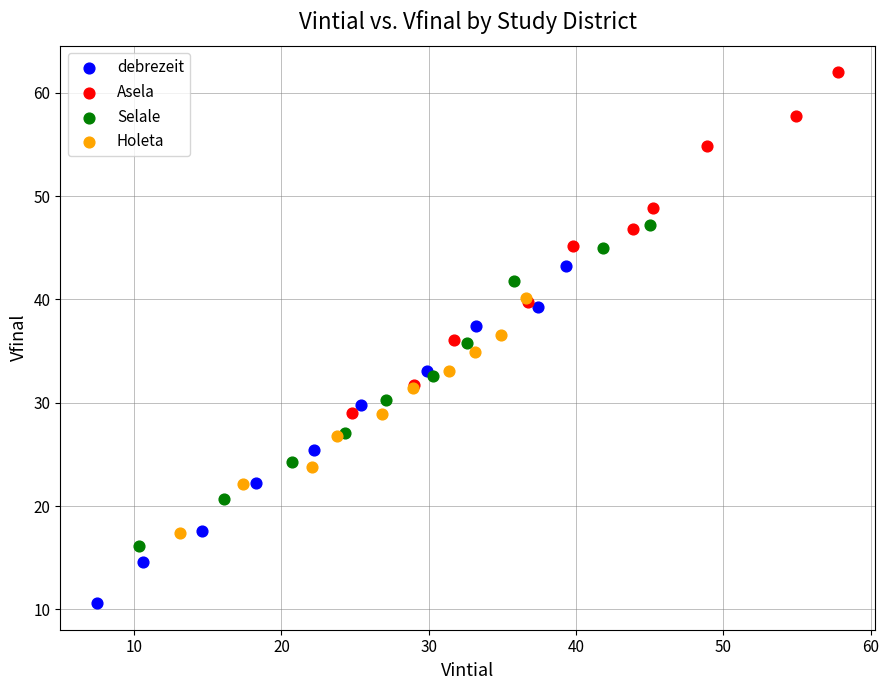

What are all the series names shown in the legend?

debrezeit, Asela, Selale, Holeta